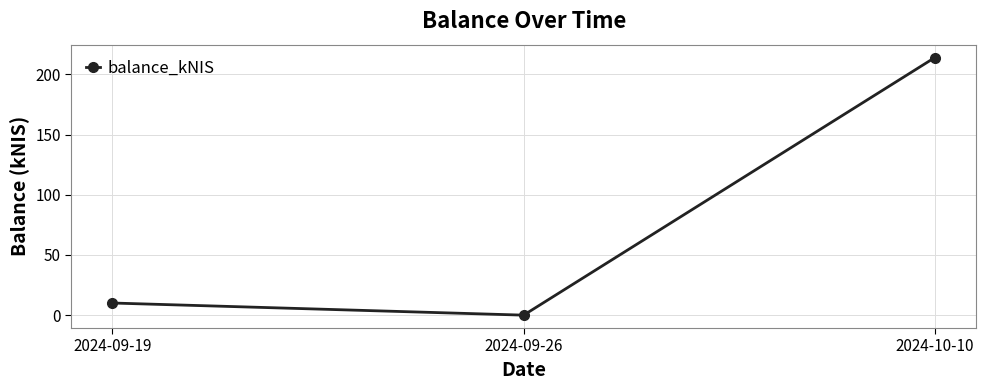

What is the sum of all values?

224.1